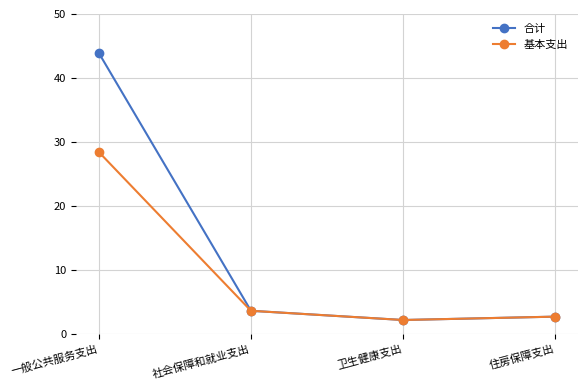

Is this an area chart (filled region under the line)?

No